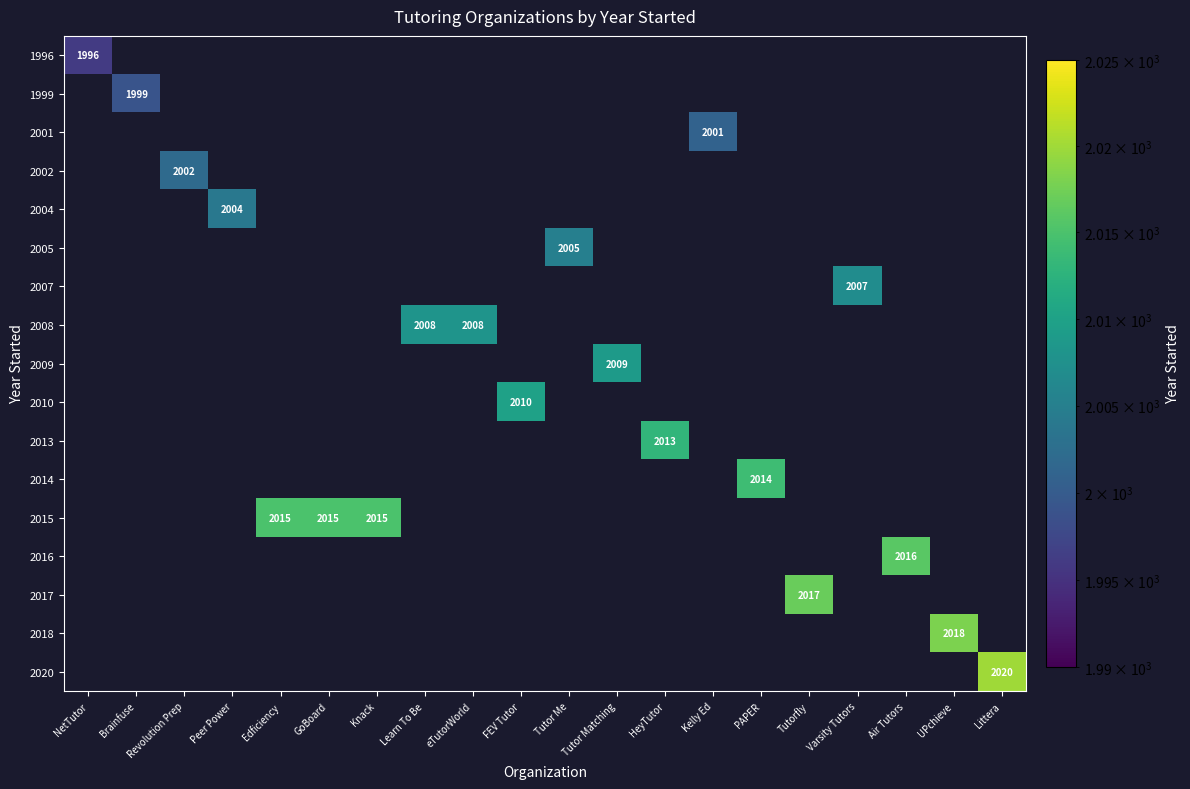

Which category has the highest value across all series?

Littera